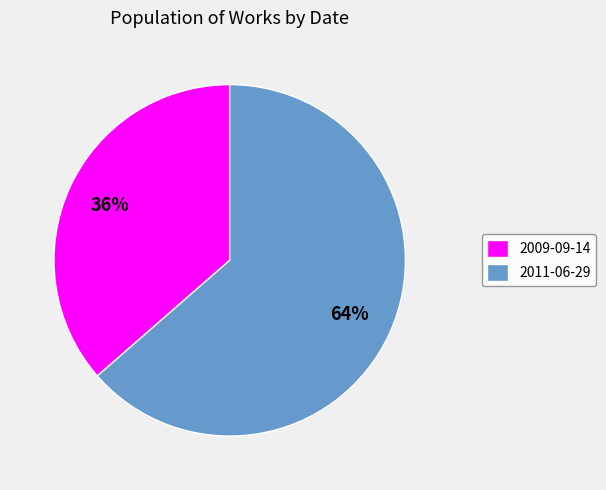

How many segments does this pie chart have?

2